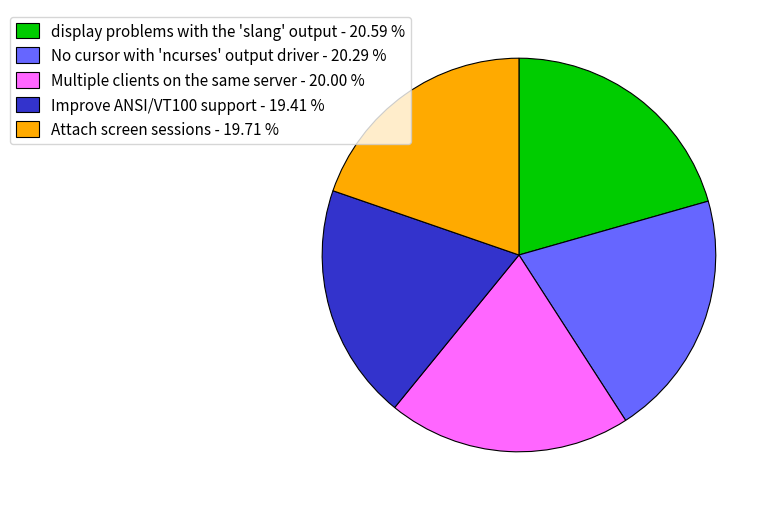

Count the number of slices in the pie.

5